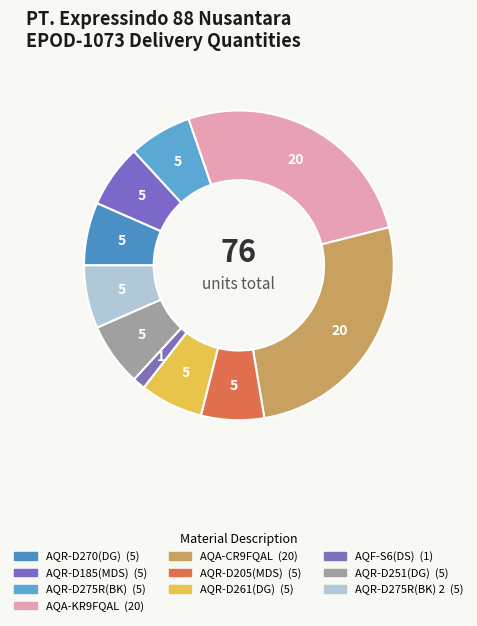

How many slices are in this pie chart?

10